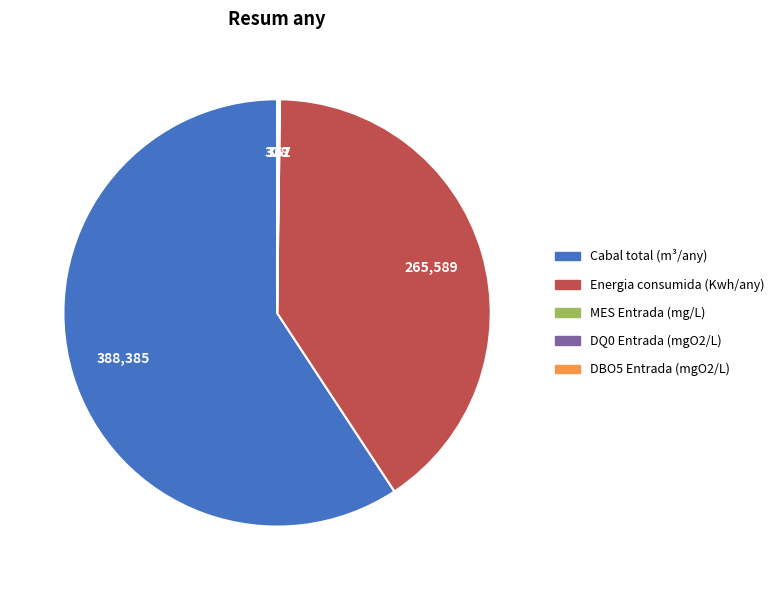

Does Cabal total (m³/any) account for over 50% of the chart?

Yes